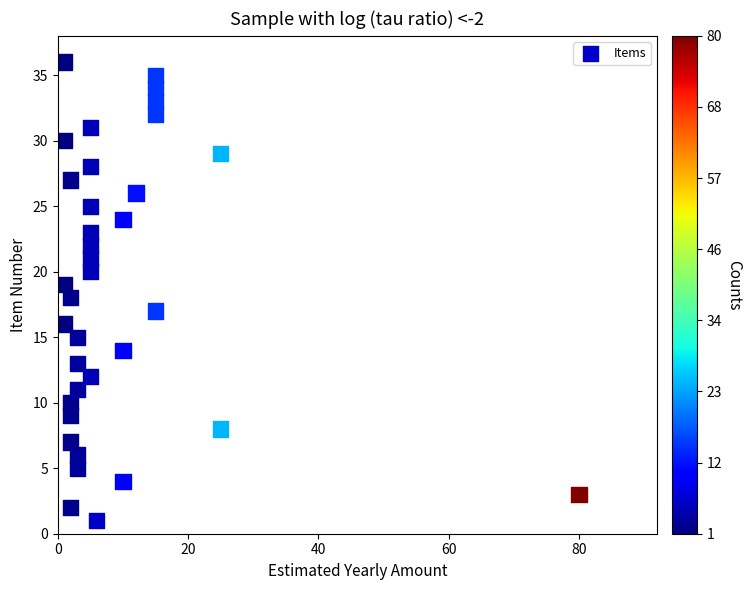

What is the range of X values (max minus min)?

79